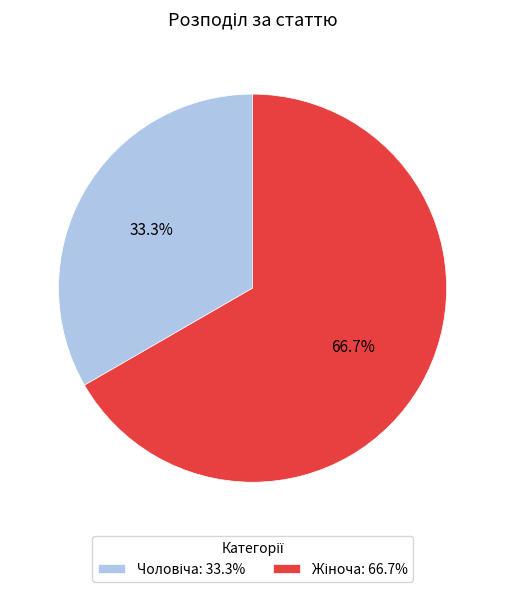

How many slices are in this pie chart?

2